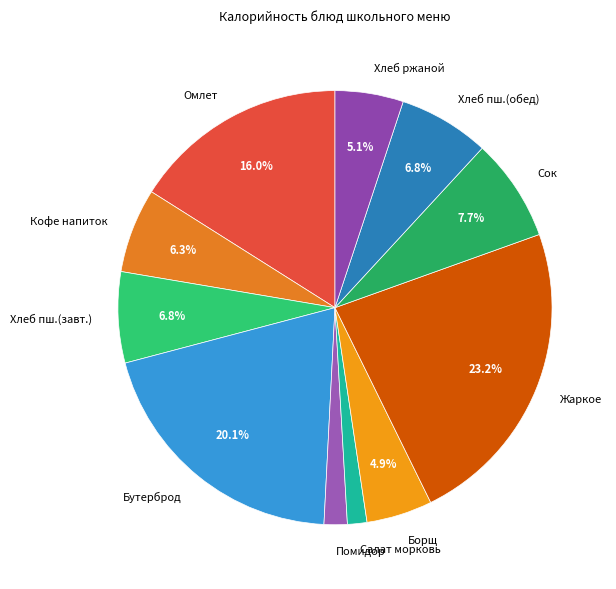

Which slice is the largest?

Жаркое